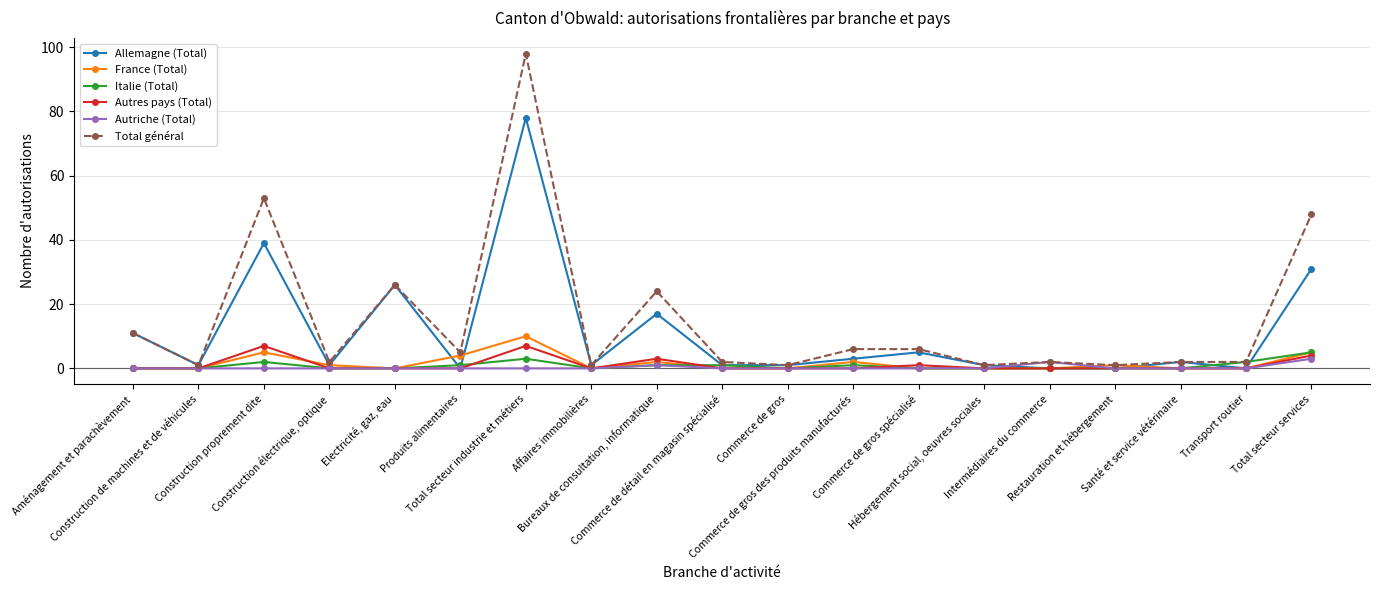

List the series in order of their peak value, lowest first.

Autriche (Total), Italie (Total), Autres pays (Total), France (Total), Allemagne (Total), Total général